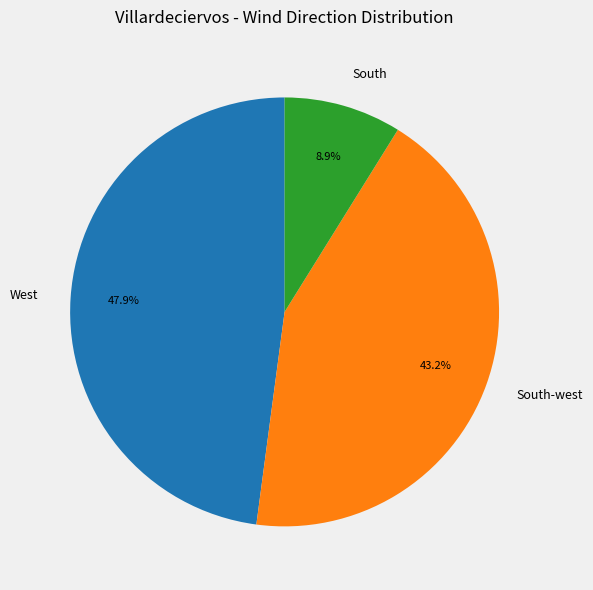

Which slice is the largest?

West